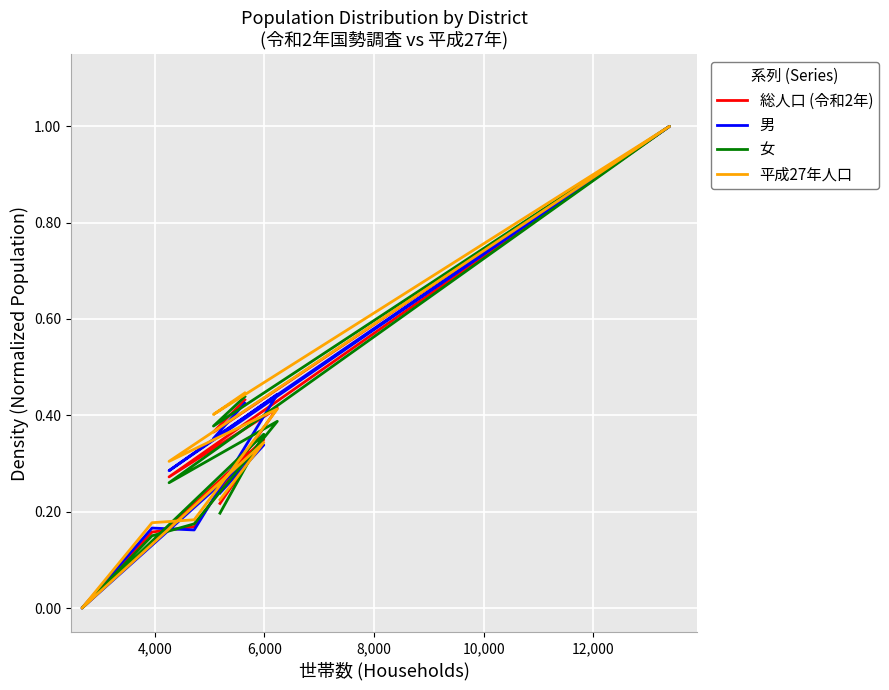

The value of 平成27年人口 at 10,000 is 0.0. True or false?

False